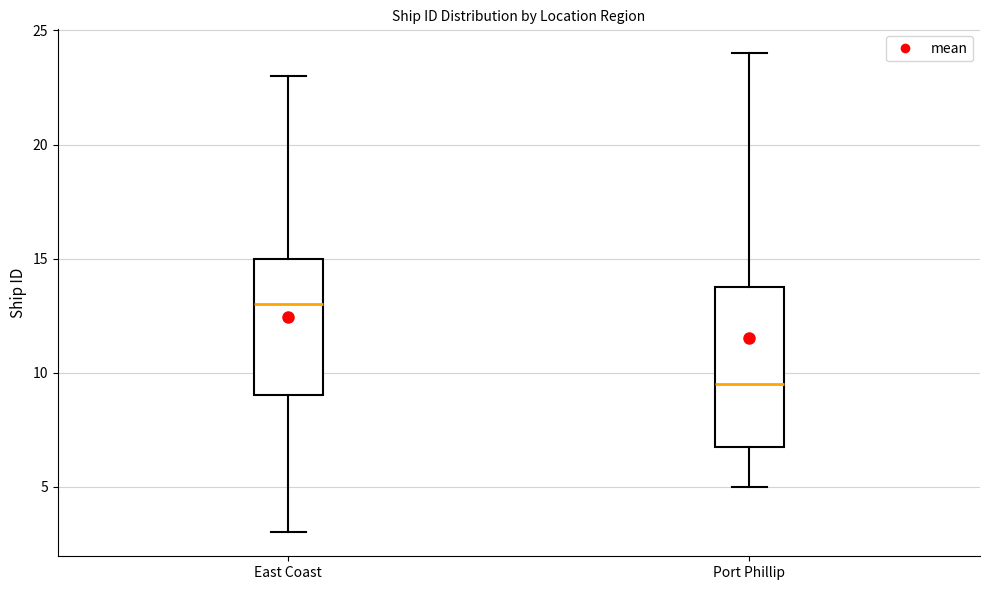

Reading left to right, transcribe this box plot: for each box, give where its median line is, the range the box spans, and where its two whiskers end, as read against the y-axis. The values are not printed on the chart, so give them approximately, as read against the axis.

East Coast: median 13.0, box 9.0 to 15.0, whiskers 3.0 to 23.0
Port Phillip: median 9.5, box 7.0 to 14.0, whiskers 5.0 to 24.0